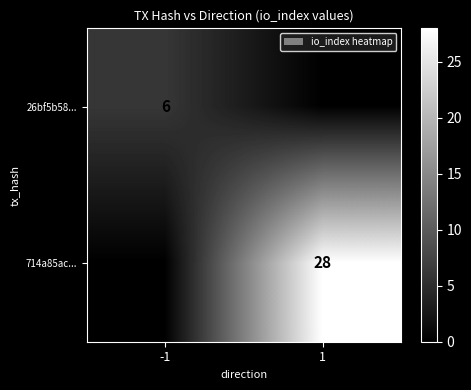

At which category is the sum across all series the highest?

1